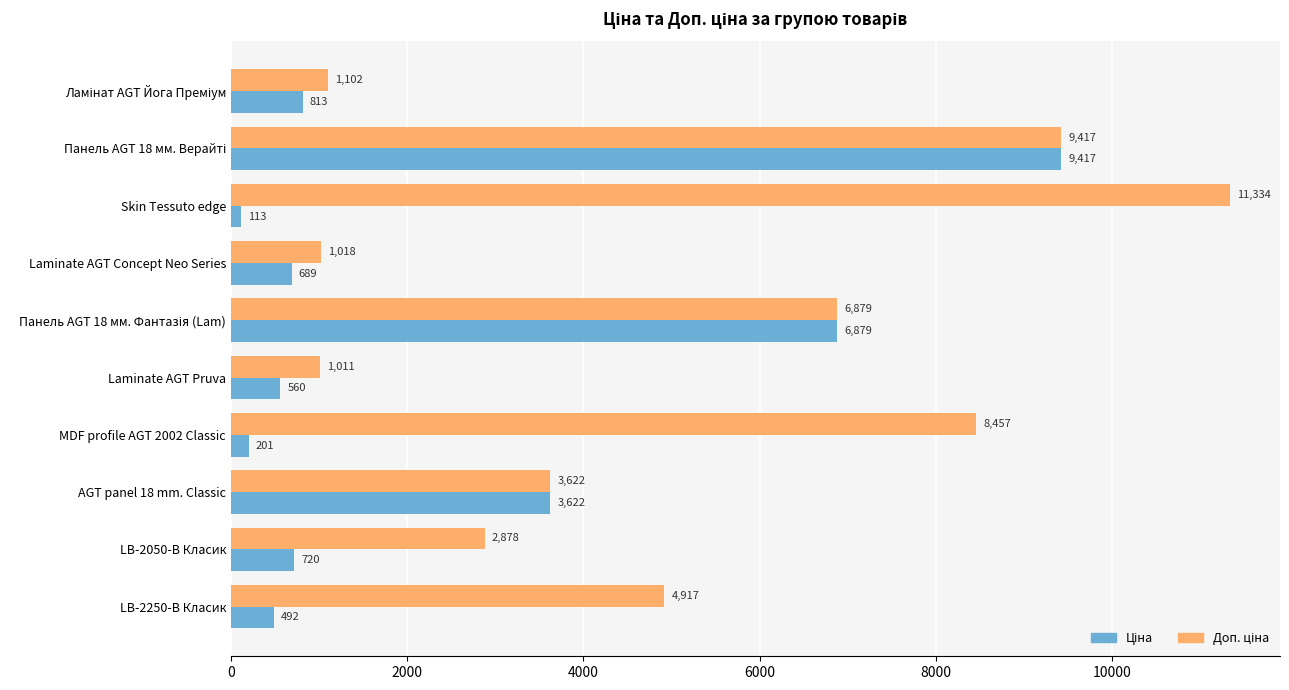

At which category does the chart reach its minimum across all series?

Skin Tessuto edge